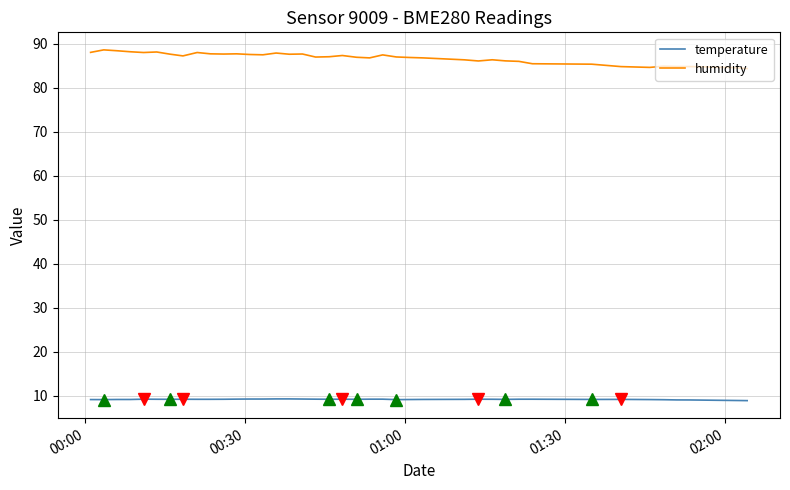

Rank the series by their maximum value, from lowest to highest.

temperature, humidity